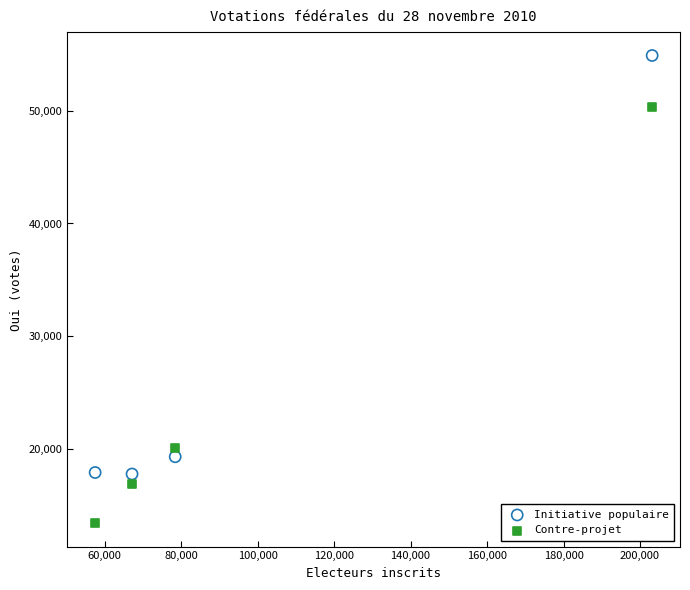

What is the X range (max minus min) for the scatter plot?

145643